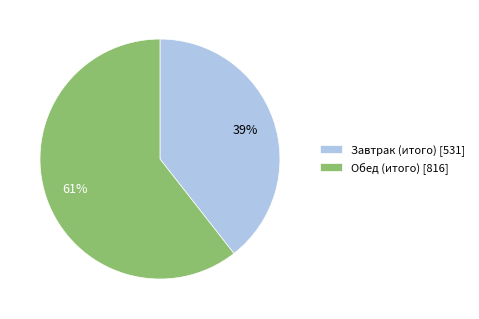

To the nearest percent, what portion does Обед (итого) represent?

61%